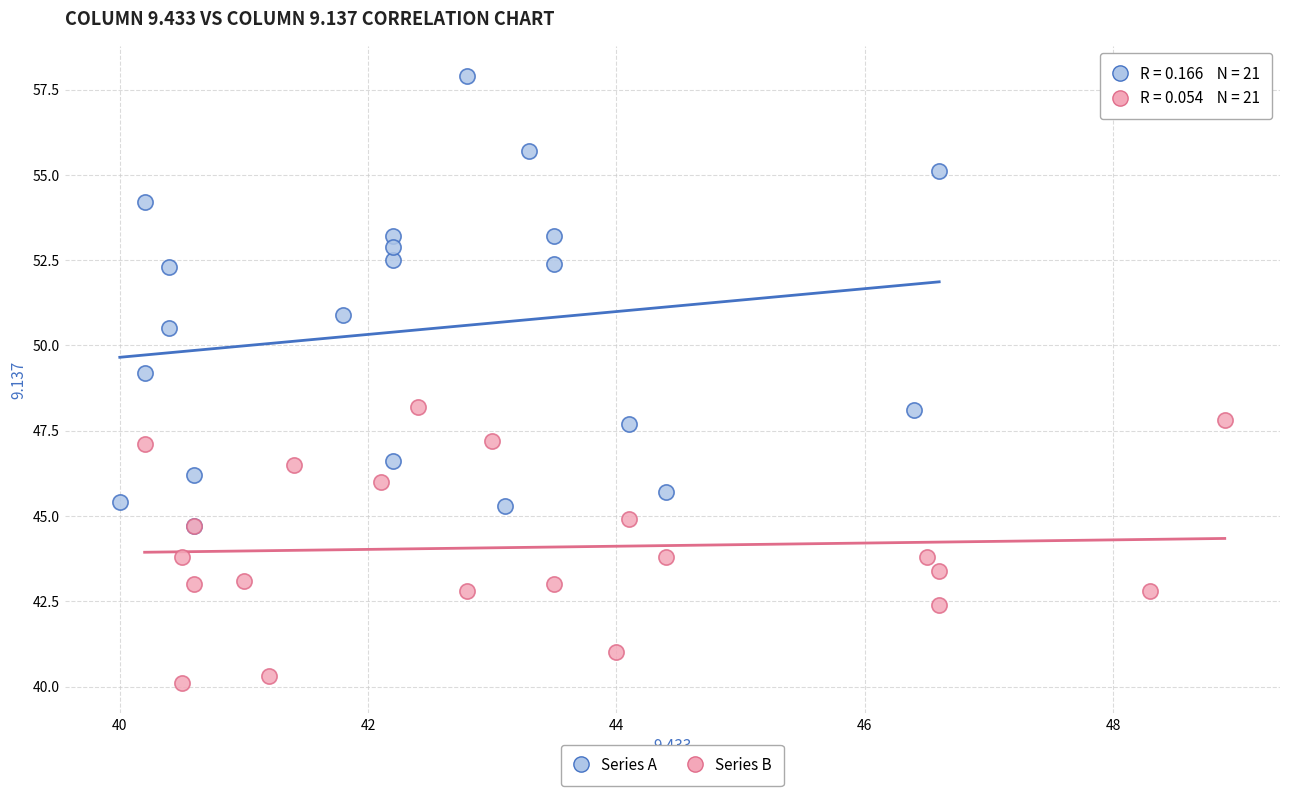

What are all the series names shown in the legend?

Series A, Series B